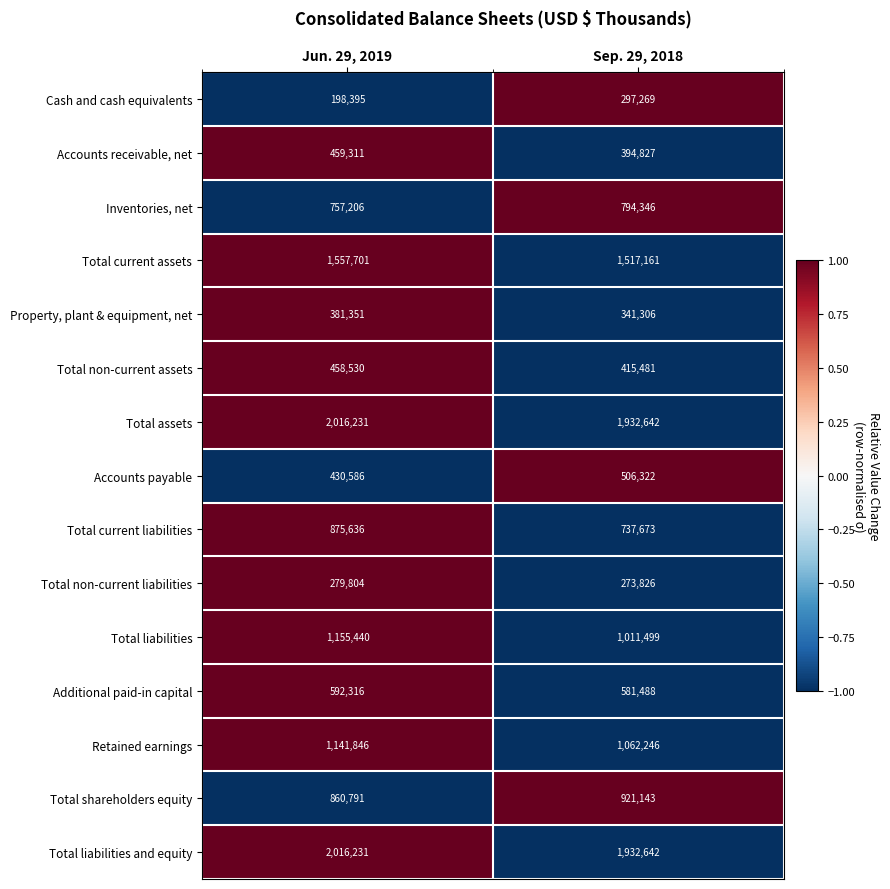

Is the value of Total assets at Sep. 29, 2018 greater than the value of Total liabilities at Jun. 29, 2019?

Yes